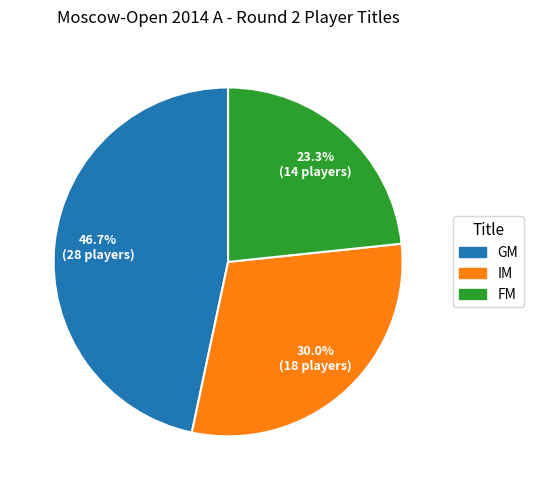

What is the ratio of the value at GM to the value at IM?

1.6